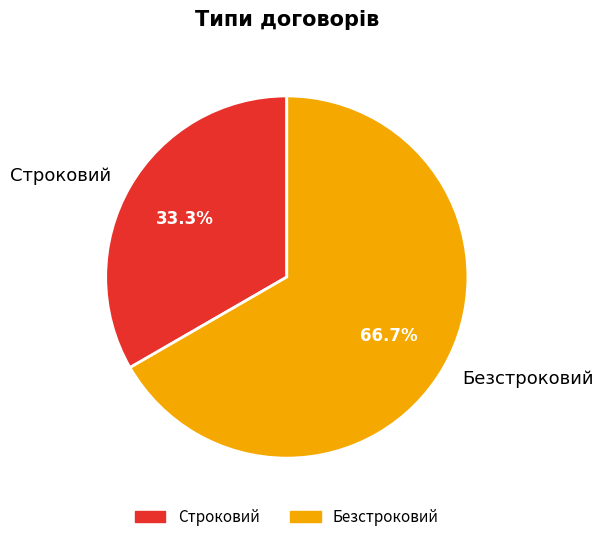

To the nearest percent, what percentage of the pie is Строковий?

33%